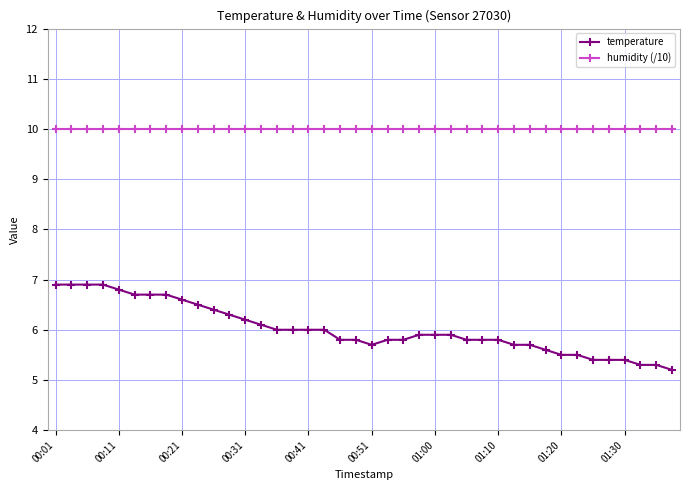

What is the average value of the humidity (/10) series?

10.0